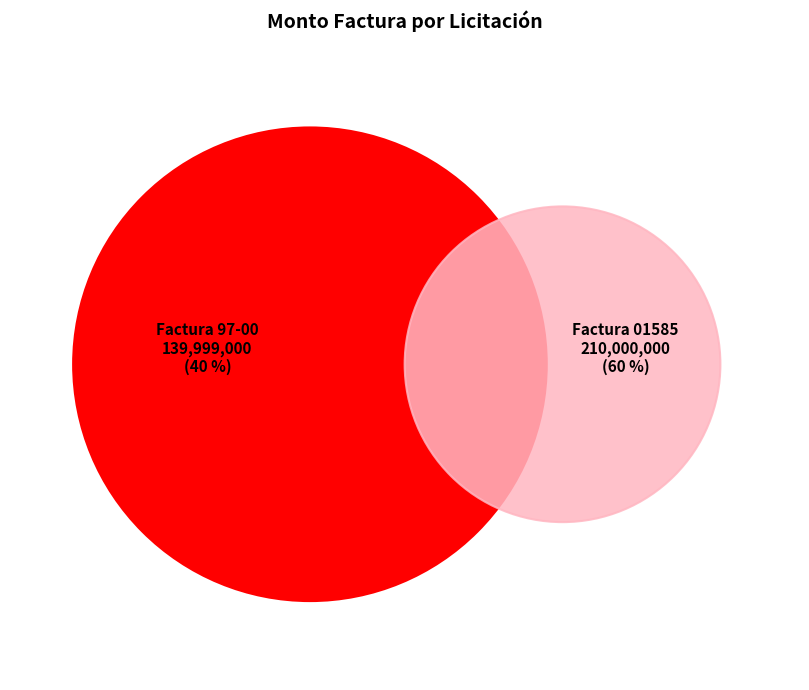

The Factura 001-001-97-00 slice represents 53% of the pie. True or false?

False